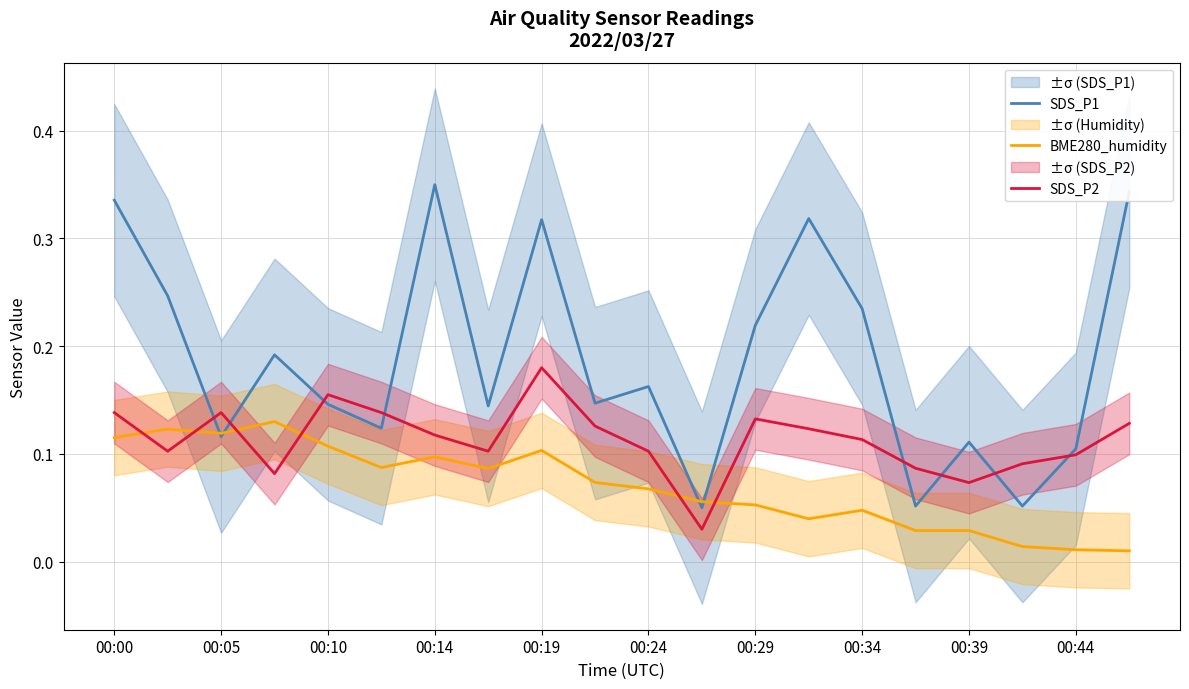

In SDS_P2, how many points are lower than both neighbors (excluding endpoints)?

5